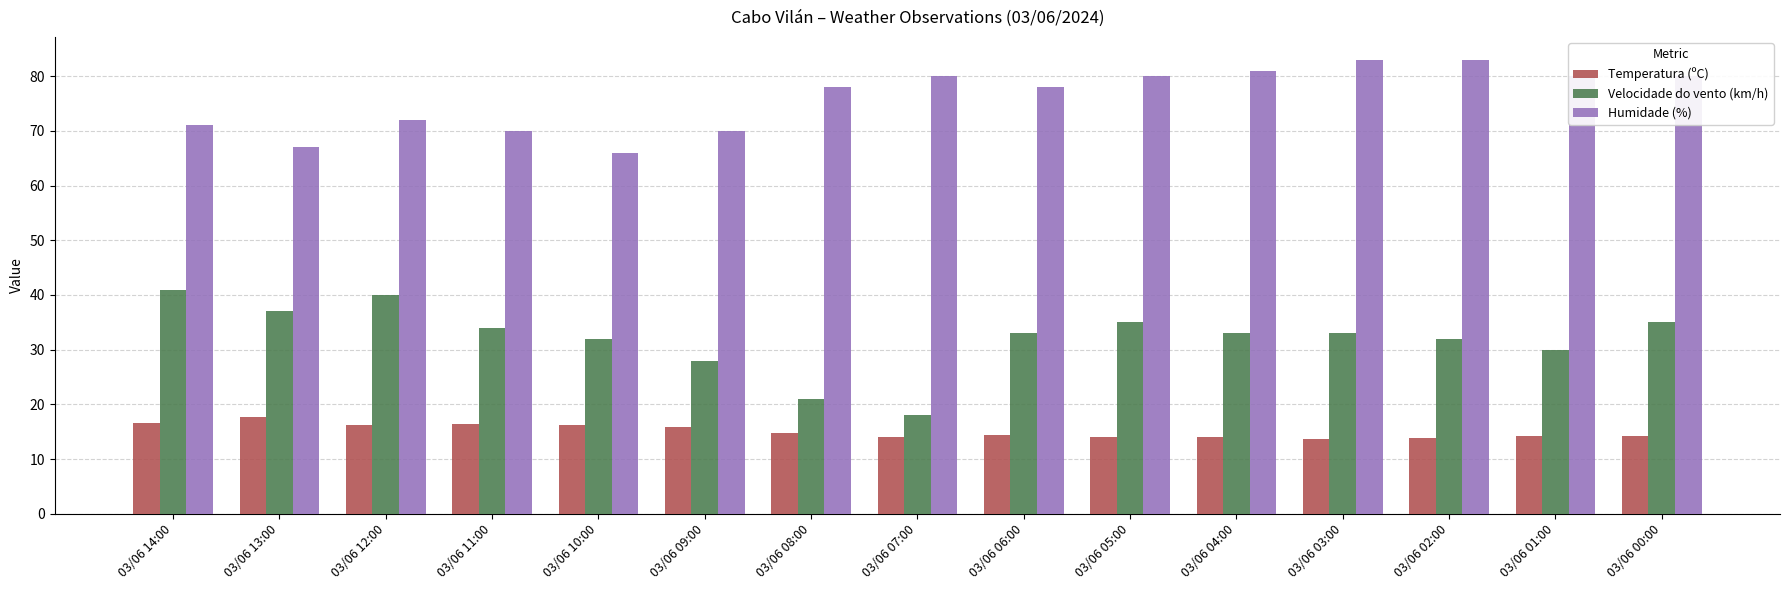

What is the minimum value shown in the chart?

13.7